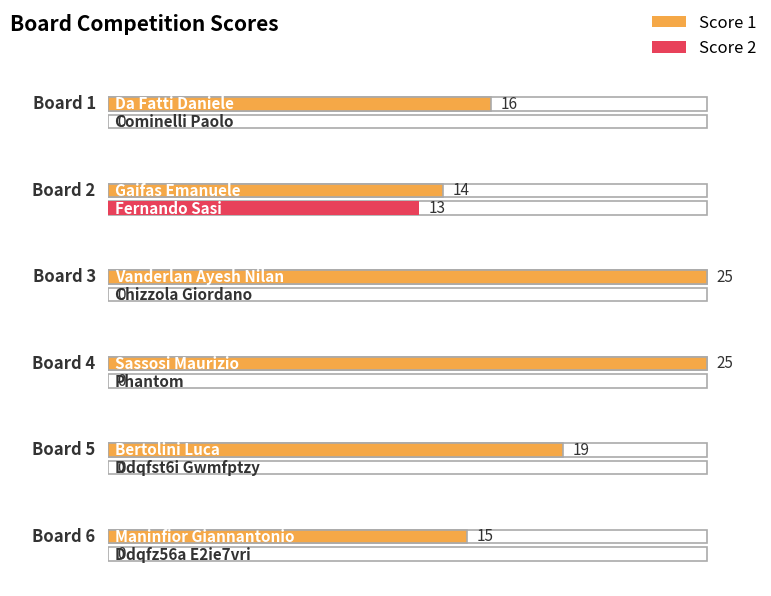

Which series has the largest range (max minus min)?

Score 2